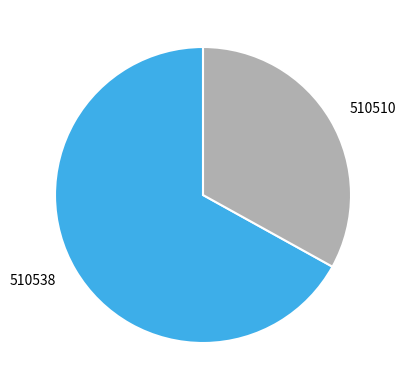

Between 510538 and 510510, which is larger?

510538